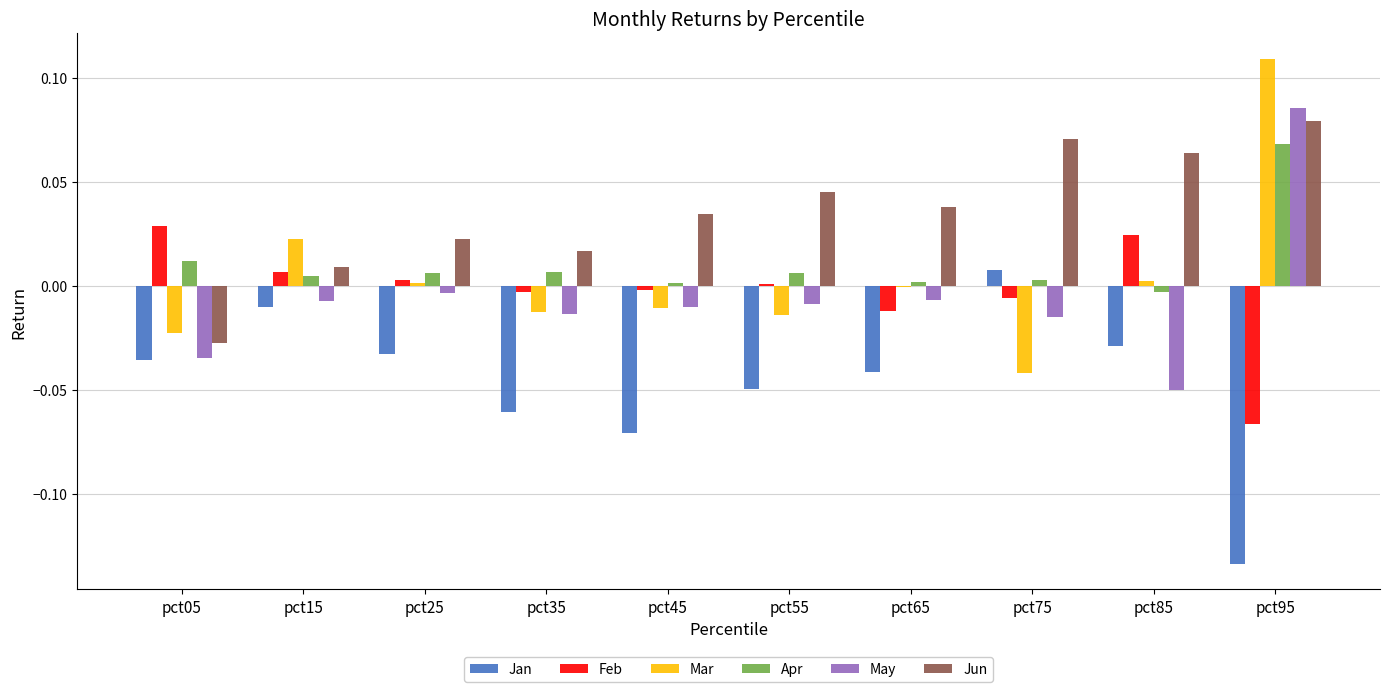

True or false: Mar has a value of -0.0 at pct35.

True